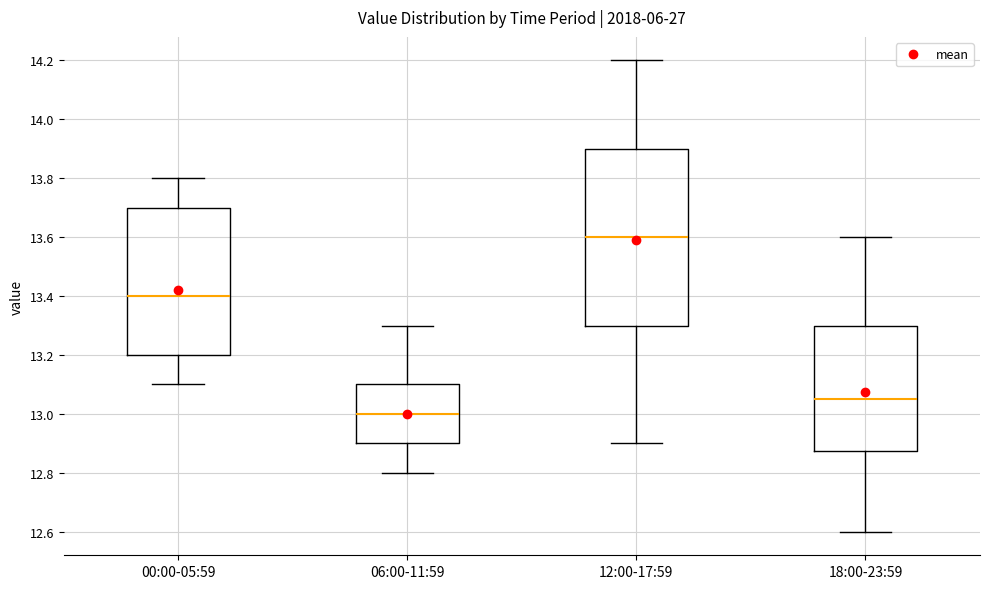

Where is the upper edge of the box for 18:00-23:59 on the y-axis? The values are not printed on the chart, so give them approximately, as read against the axis.

13.30